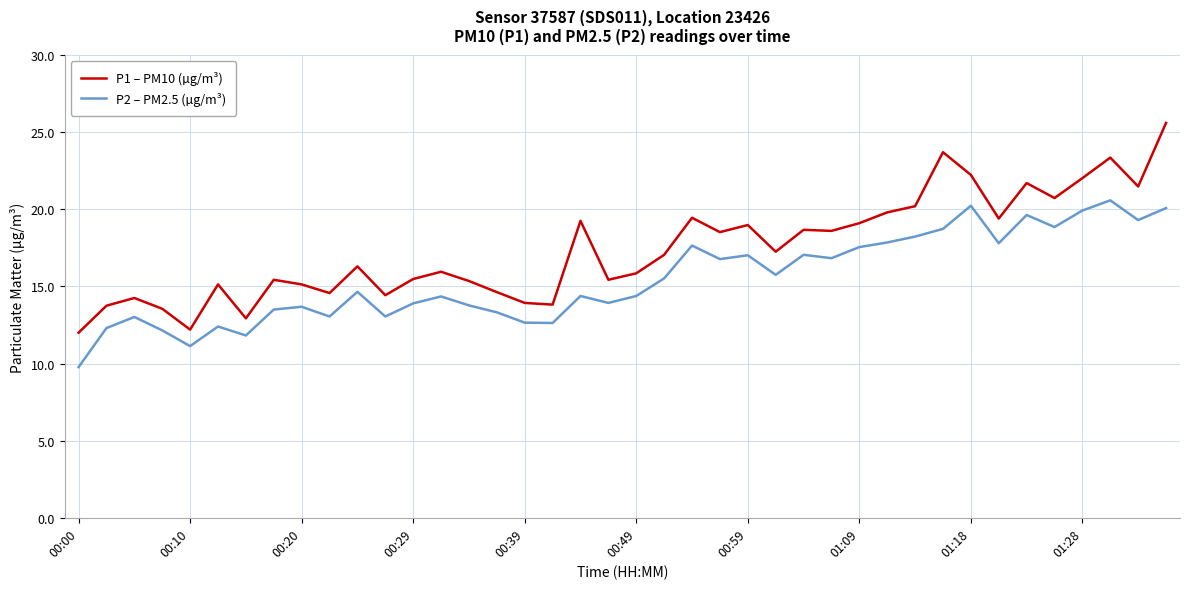

Which series has the largest total across all categories?

P1 – PM10 (µg/m³)